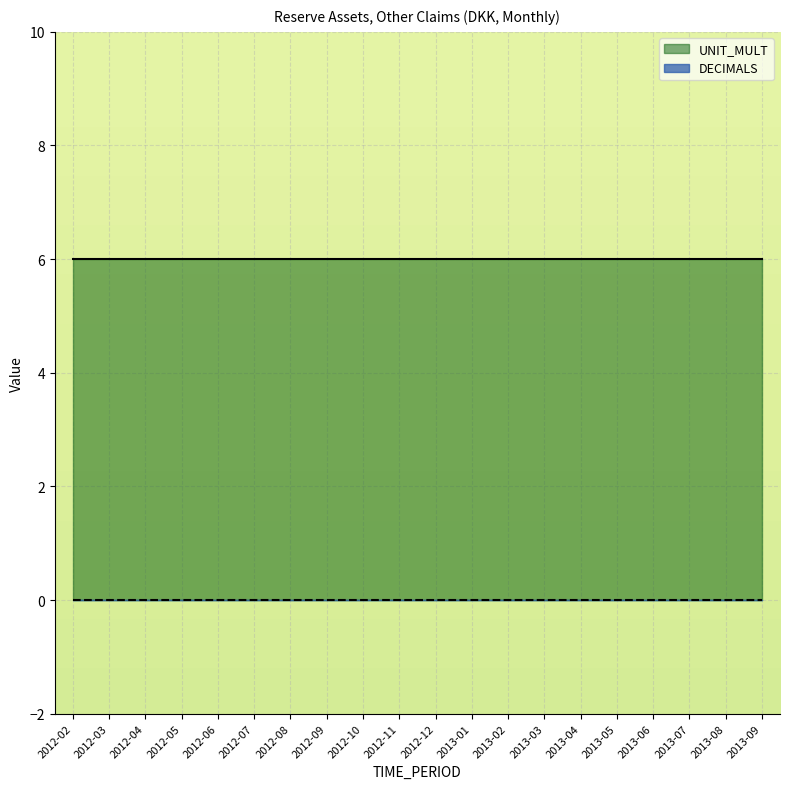

Reading left to right, what are all the values shown in this chart?

DECIMALS: 2012-02=0	2012-03=0	2012-04=0	2012-05=0	2012-06=0	2012-07=0	2012-08=0	2012-09=0	2012-10=0	2012-11=0	2012-12=0	2013-01=0	2013-02=0	2013-03=0	2013-04=0	2013-05=0	2013-06=0	2013-07=0	2013-08=0	2013-09=0
UNIT_MULT: 2012-02=6	2012-03=6	2012-04=6	2012-05=6	2012-06=6	2012-07=6	2012-08=6	2012-09=6	2012-10=6	2012-11=6	2012-12=6	2013-01=6	2013-02=6	2013-03=6	2013-04=6	2013-05=6	2013-06=6	2013-07=6	2013-08=6	2013-09=6